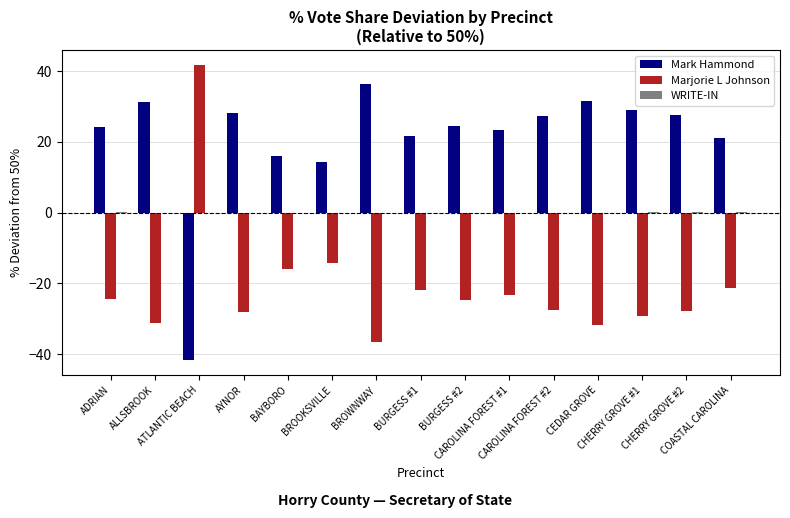

Which series has the largest total across all categories?

Mark Hammond